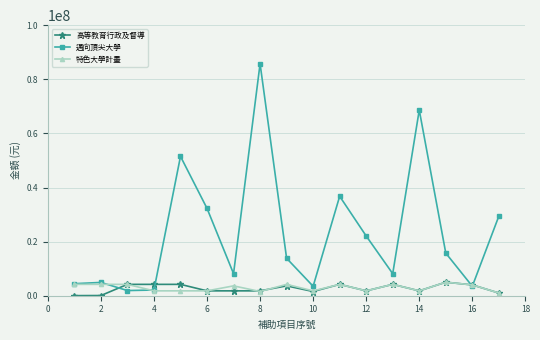

True or false: 高等教育行政及督導 has more than 2 points higher than both neighbors.

True